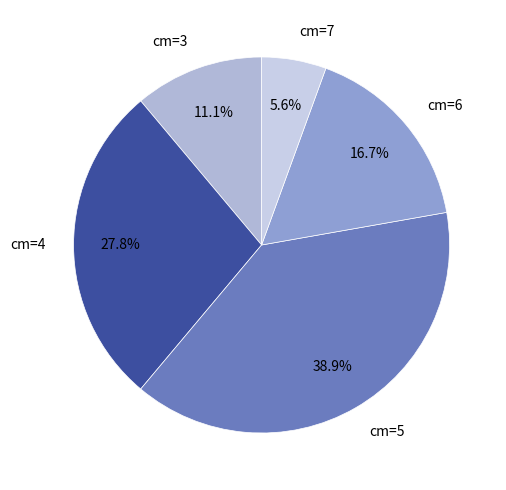

Rank the categories by value from highest to lowest.

cm=5, cm=4, cm=6, cm=3, cm=7